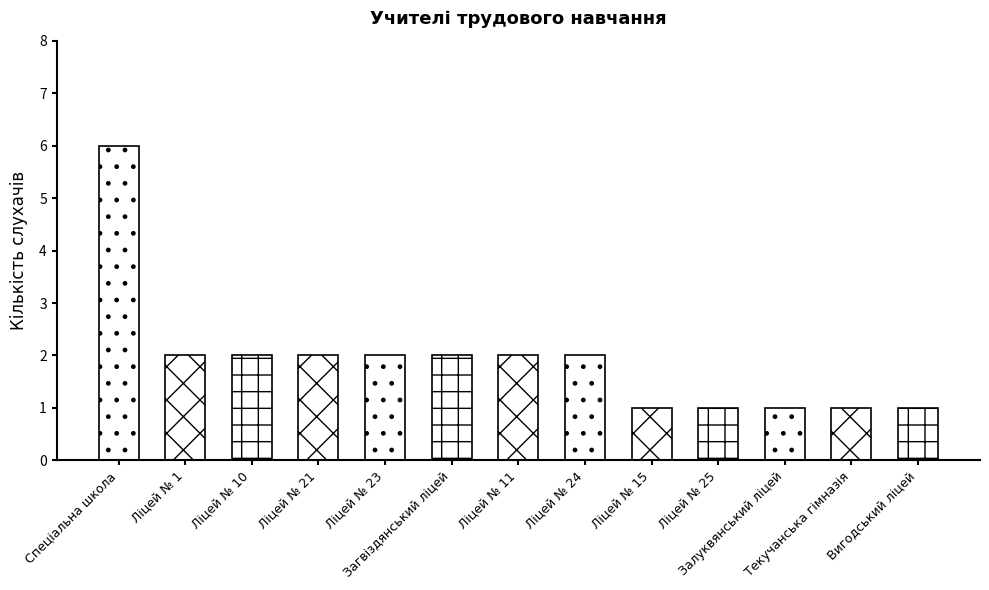

What is the value of the 11th bar from the left?

1